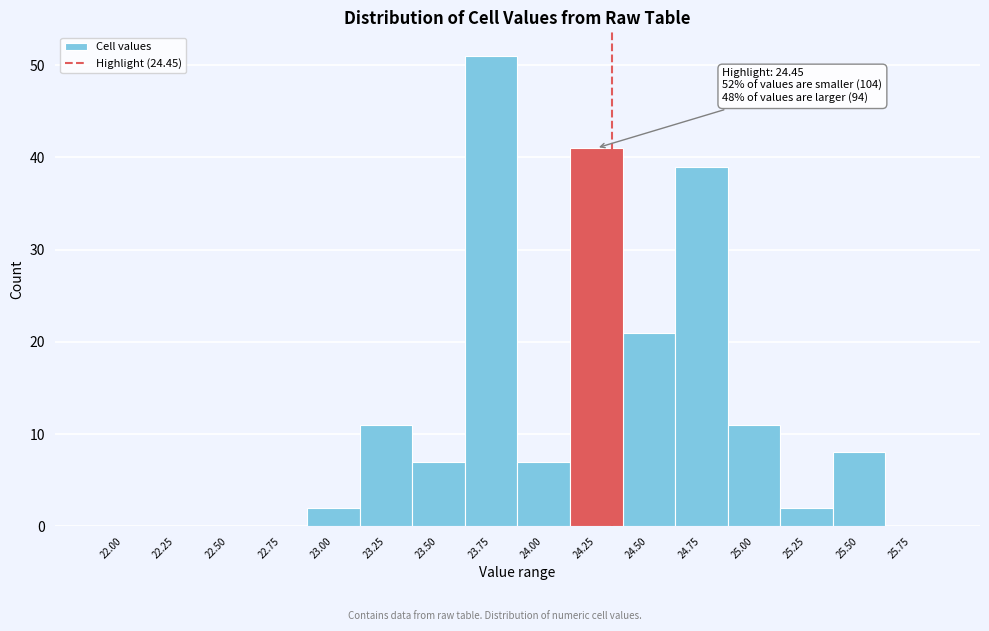

Reading right to left, what are all the values shown in this chart?

25.75=0	25.50=8	25.25=2	25.00=11	24.75=39	24.50=21	24.25=41	24.00=7	23.75=51	23.50=7	23.25=11	23.00=2	22.75=0	22.50=0	22.25=0	22.00=0